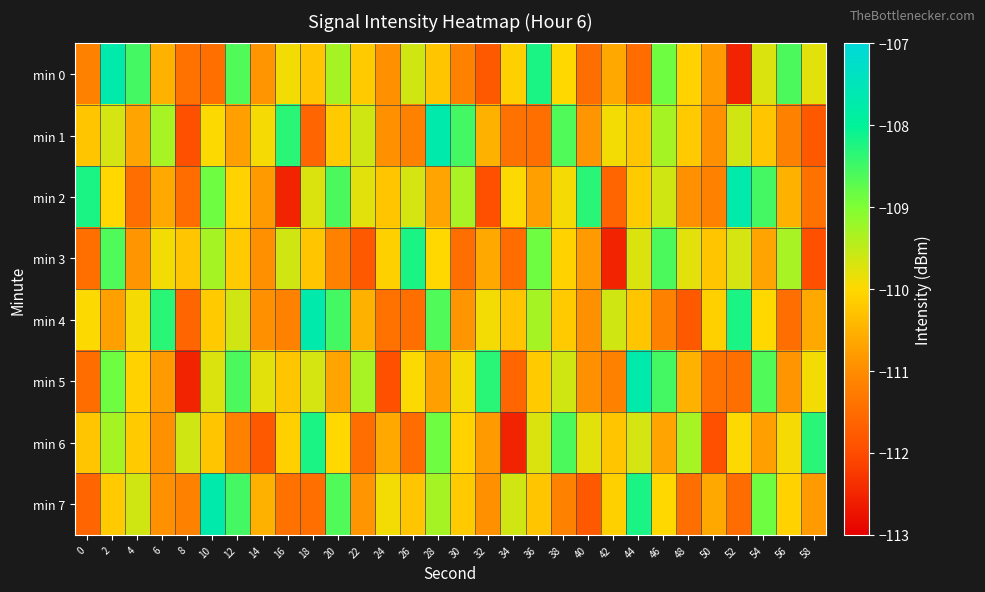

At 2, list the series in order from smallest to largest.

min 4, min 7, min 2, min 1, min 6, min 5, min 3, min 0